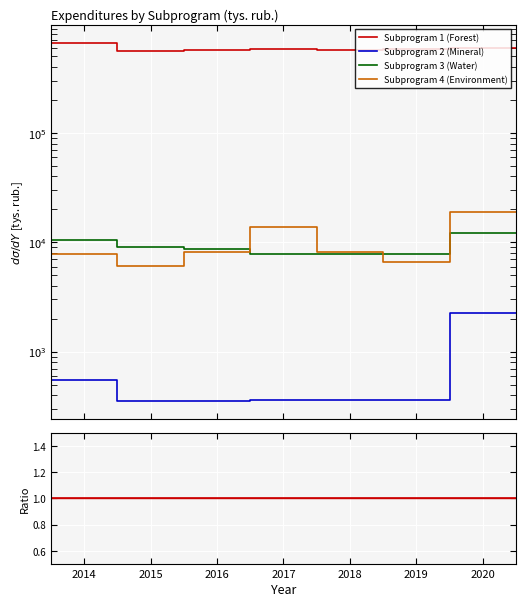

What position from the left is 2019?

6